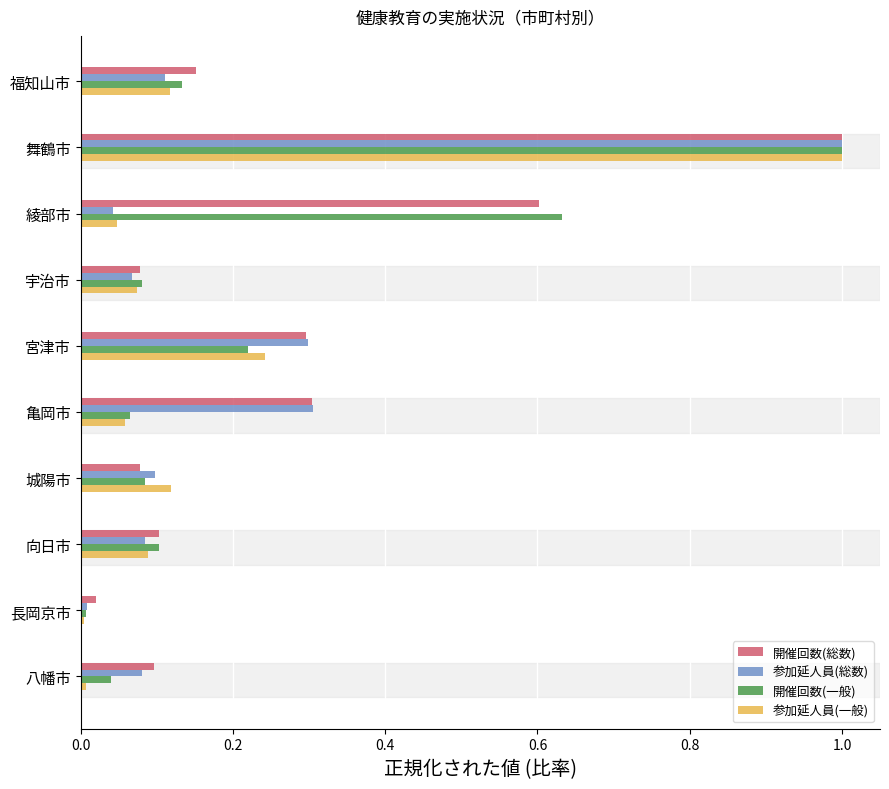

Between 福知山市 and 綾部市, which series saw the biggest shift?

開催回数(一般)